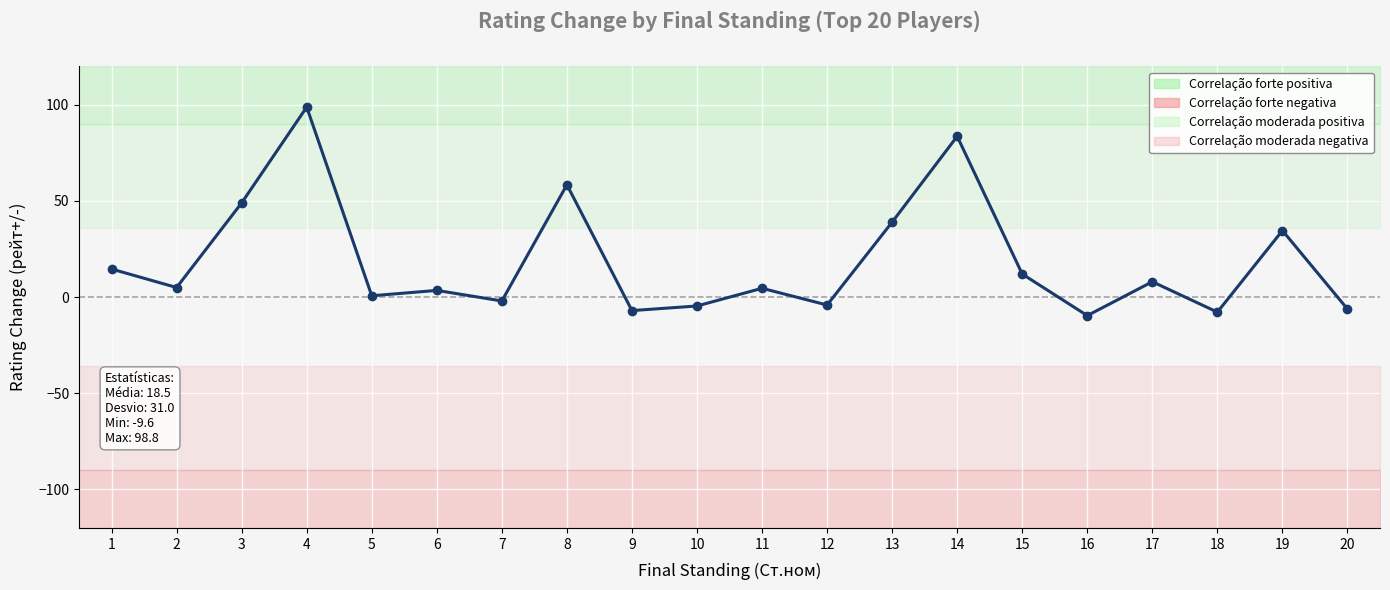

What is the greatest value displayed?

98.8